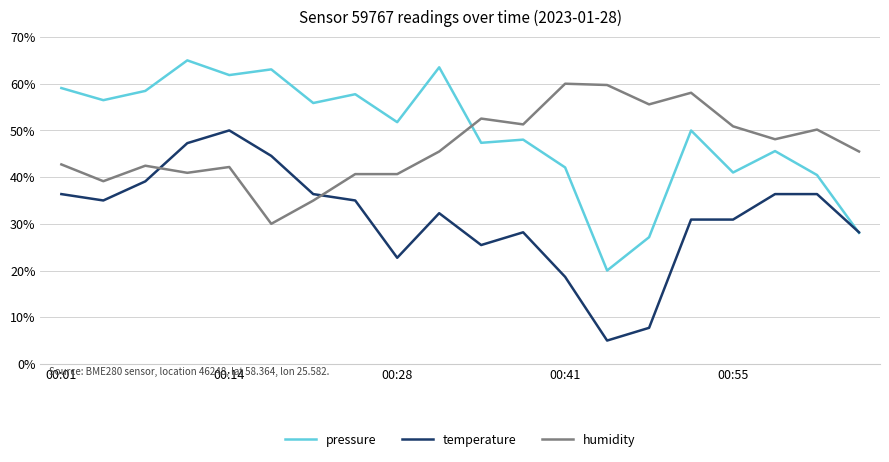

What is the highest value of the pressure series?

65.0